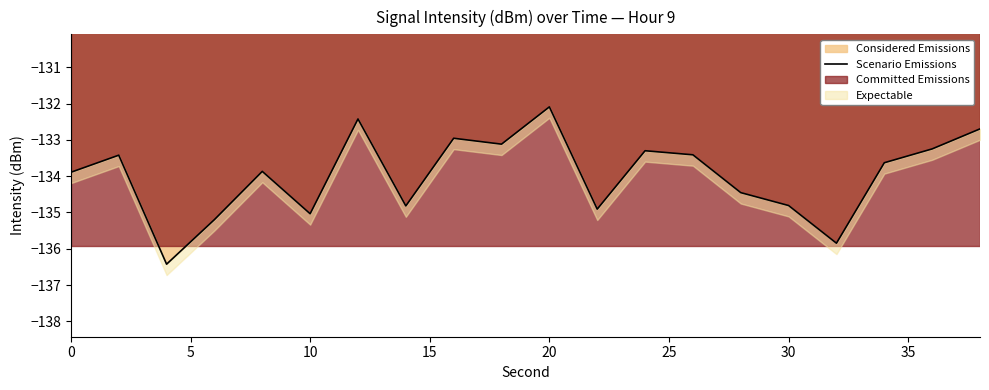

Which category has the highest value in the Considered Emissions series?

20